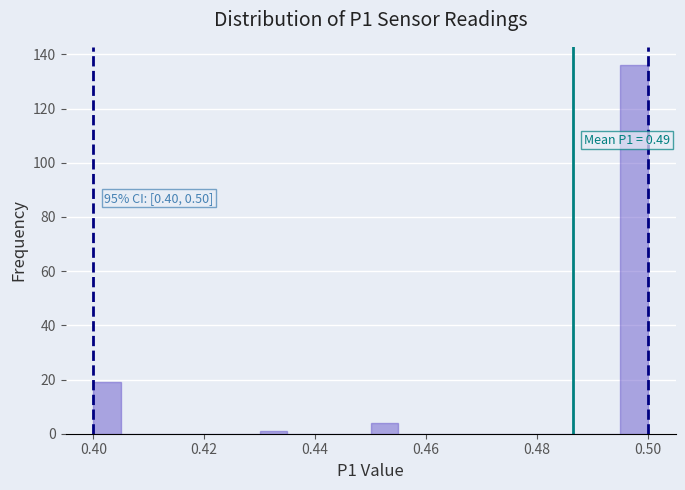

Read against the x-axis, roughly where is the centre of the tallest bar?

0.498